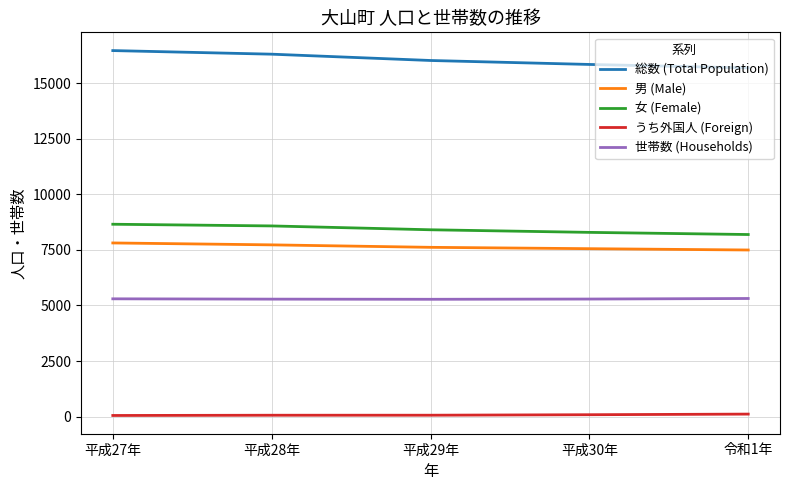

The value of 世帯数 (Households) at 平成30年 is 5290. True or false?

True